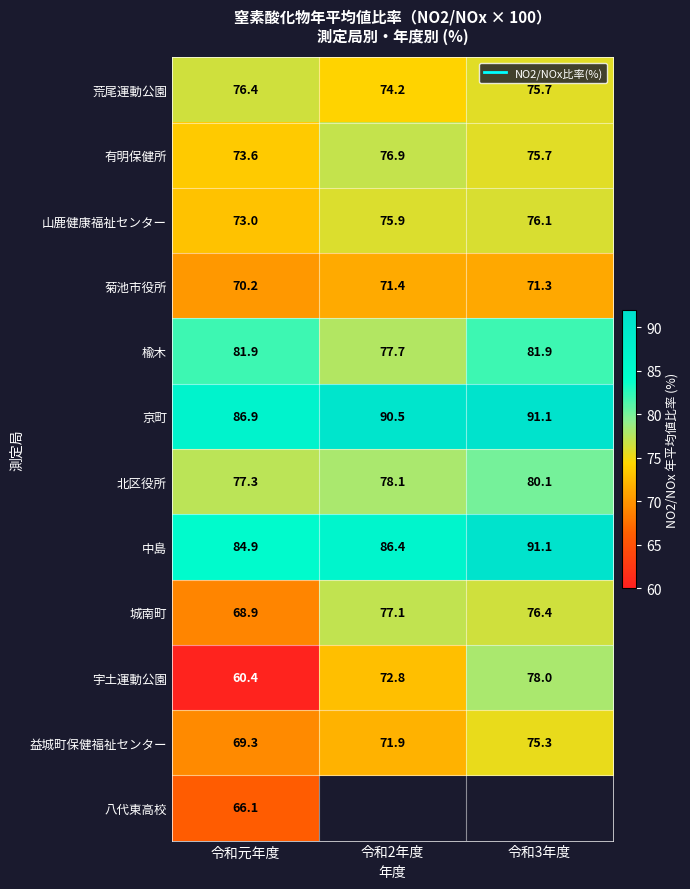

What is the sum of all 京町 values?

268.5